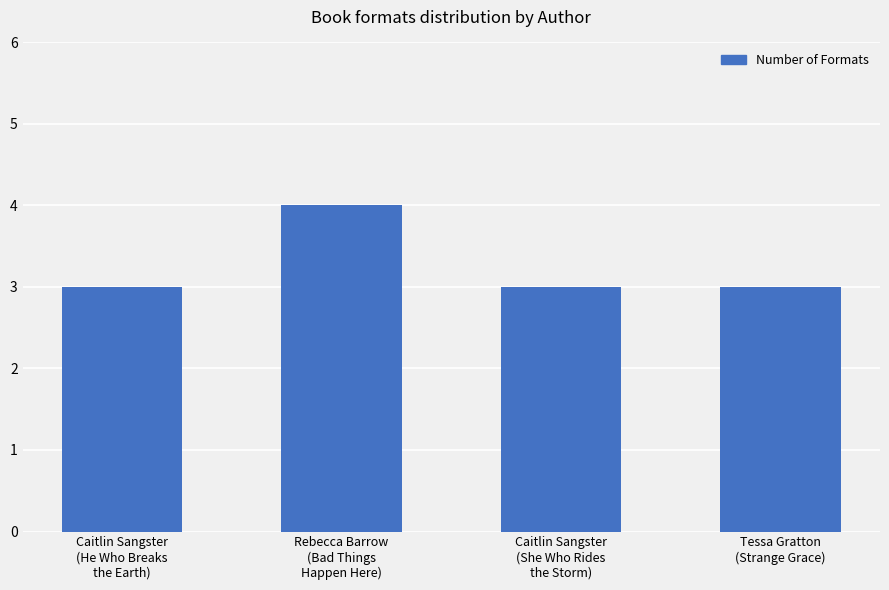

The chart shows a value of 3 at Tessa Gratton
(Strange Grace). True or false?

True